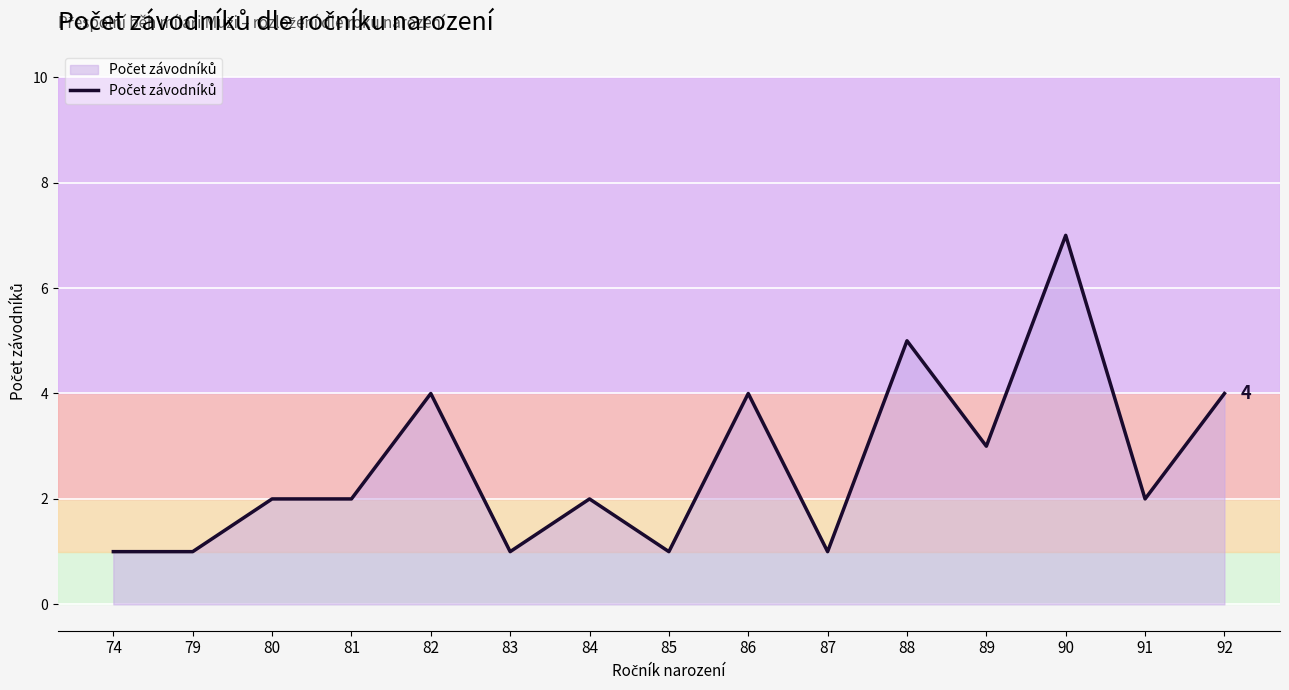

Reading left to right, what are all the values shown in this chart?

74=1	79=1	80=2	81=2	82=4	83=1	84=2	85=1	86=4	87=1	88=5	89=3	90=7	91=2	92=4